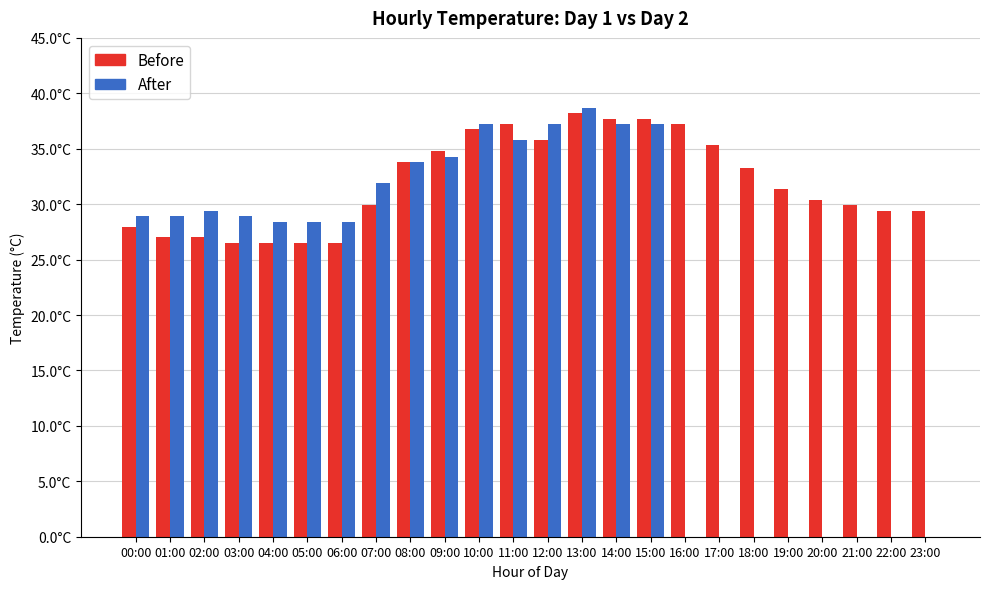

At which category is the sum across all series the highest?

13:00